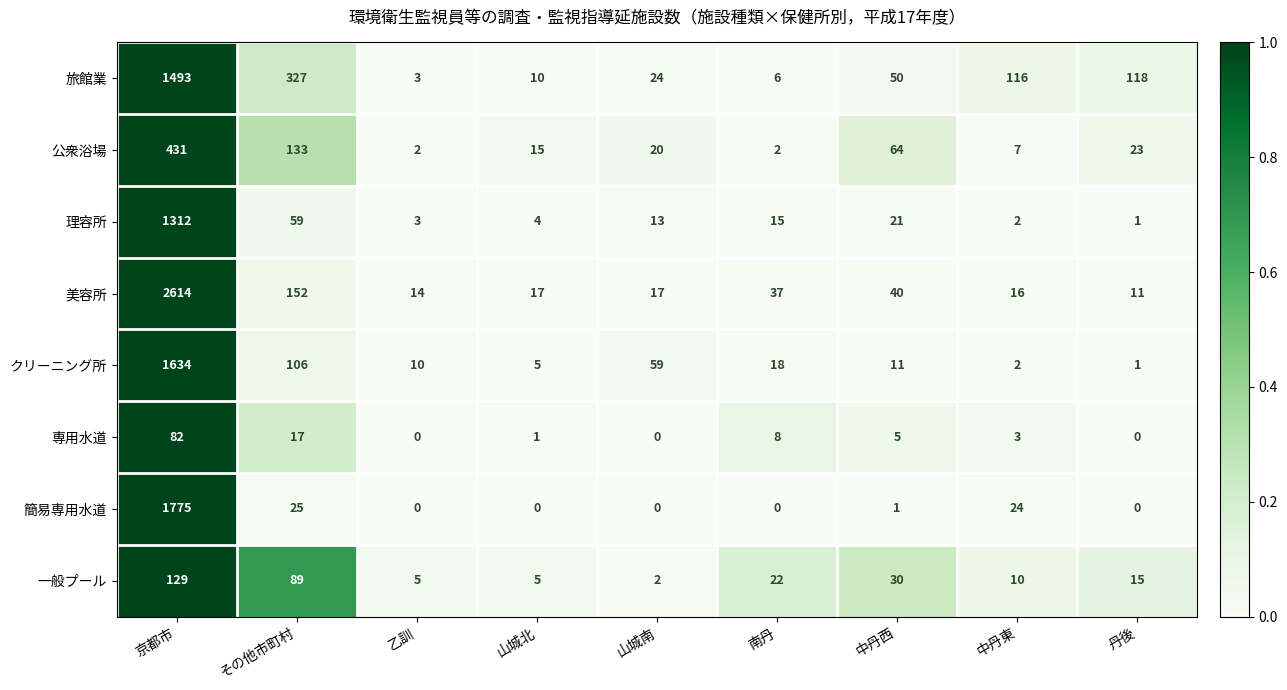

Which series has the widest spread of values?

美容所